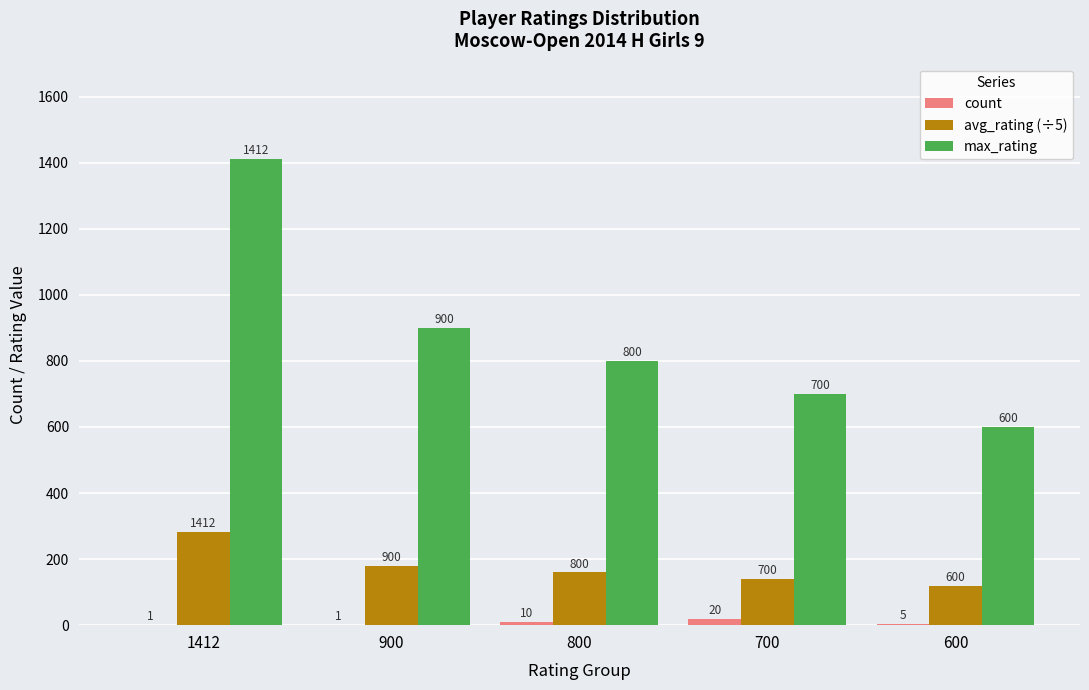

Are the bars grouped side by side (vs. stacked)?

Yes